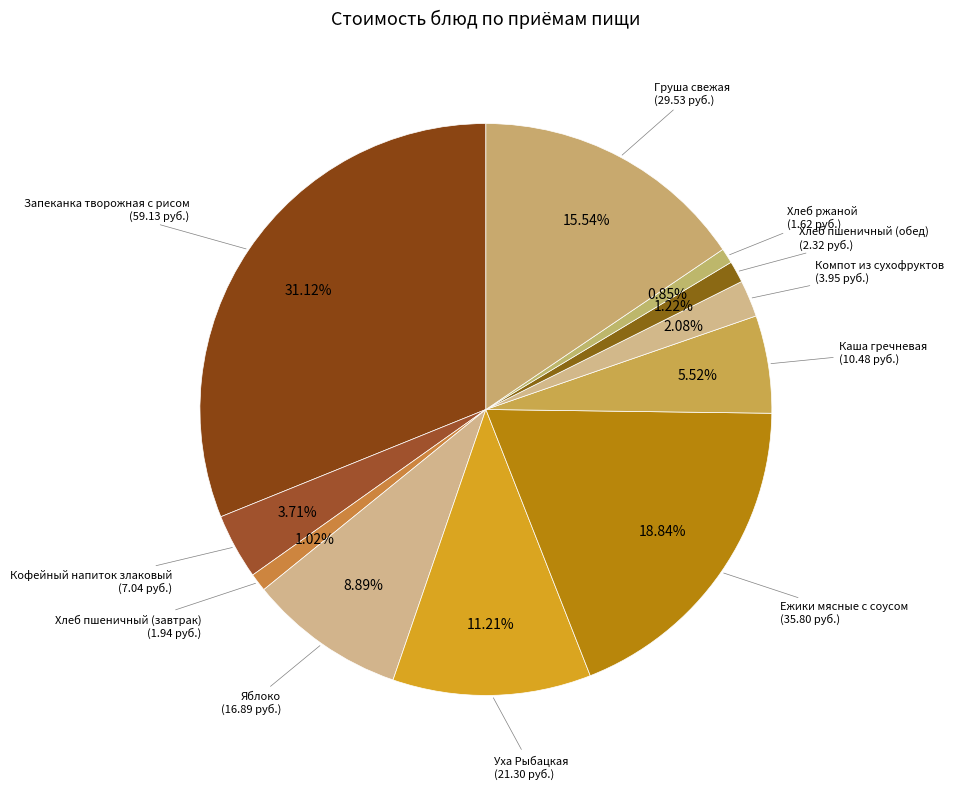

How many segments does this pie chart have?

11